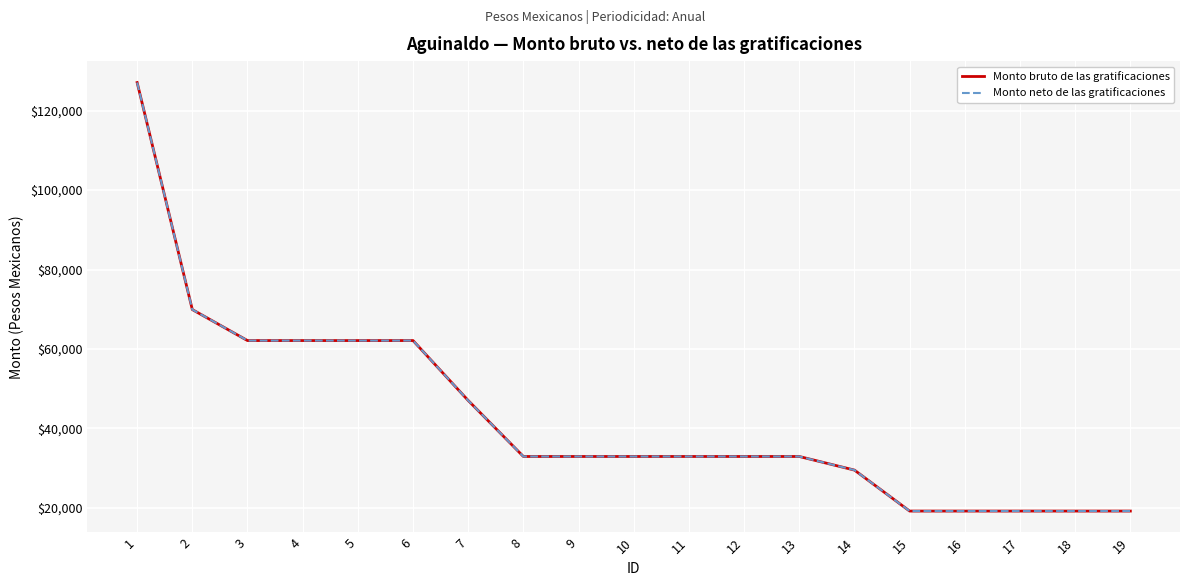

Is the value of Monto neto de las gratificaciones at 9 greater than the value of Monto bruto de las gratificaciones at 5?

No